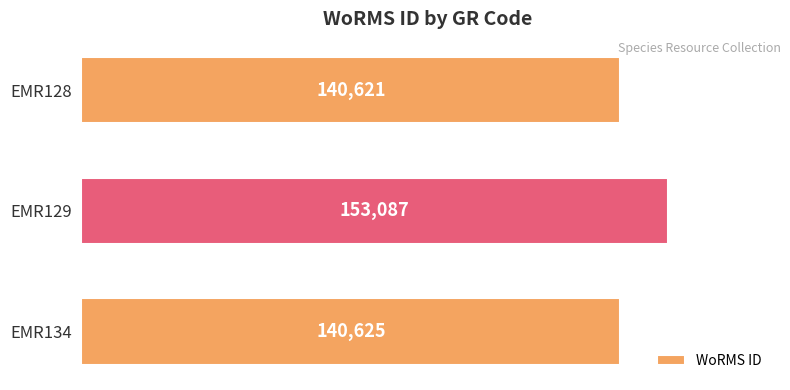

How many distinct data groups are displayed?

1